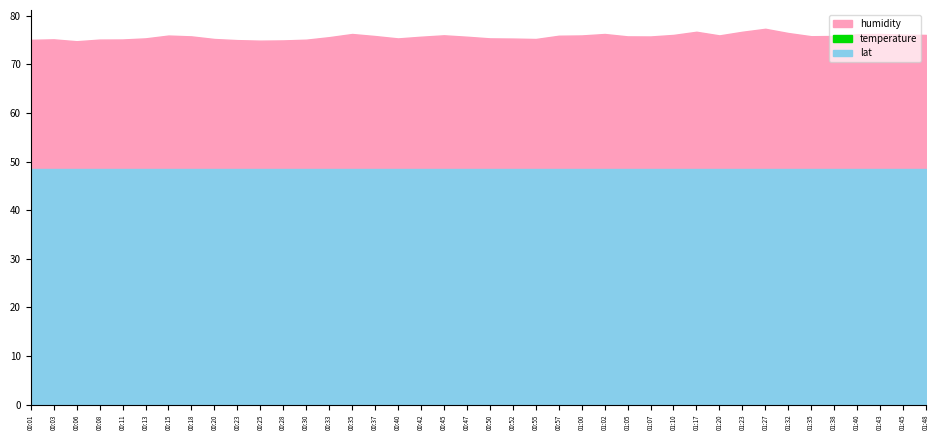

Does the chart display data point markers on the line(s)?

No